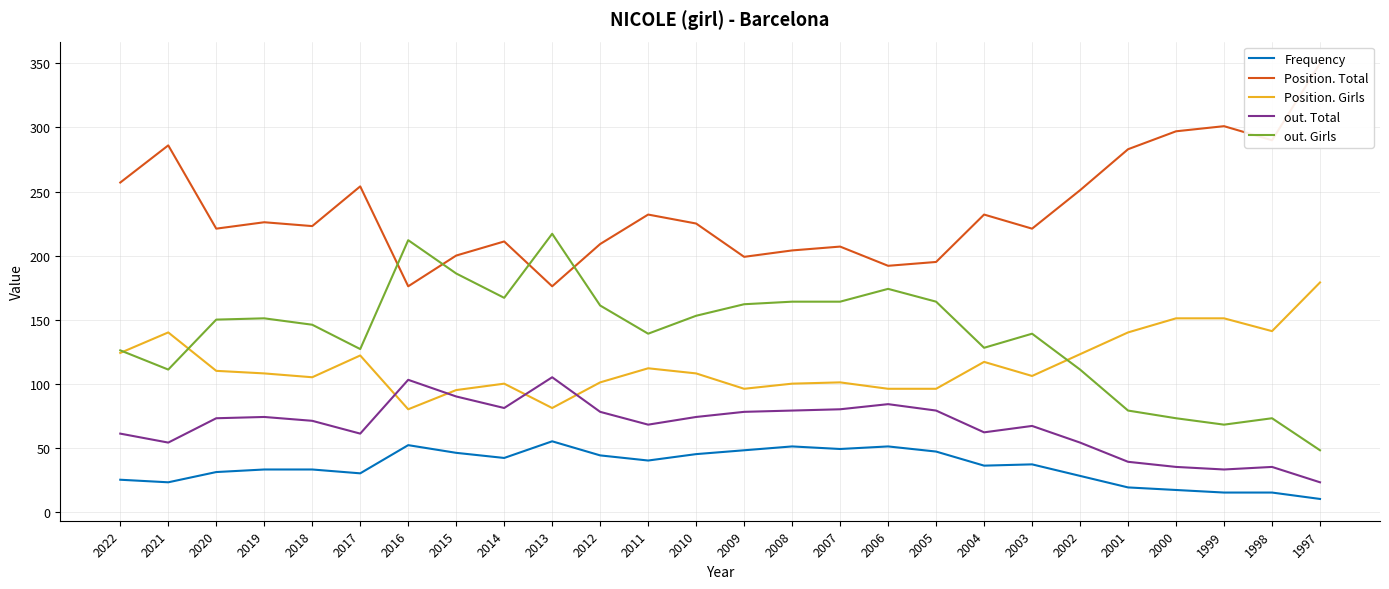

At how many categories does at least one series exceed 61?

26